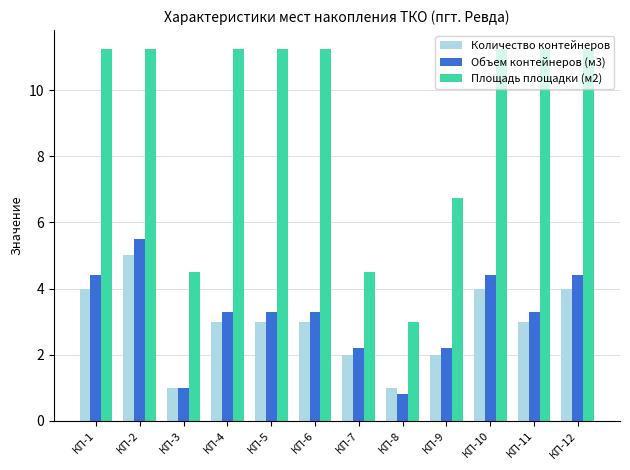

Is it true that Объем контейнеров (м3) equals 3.3 at КП-6?

True